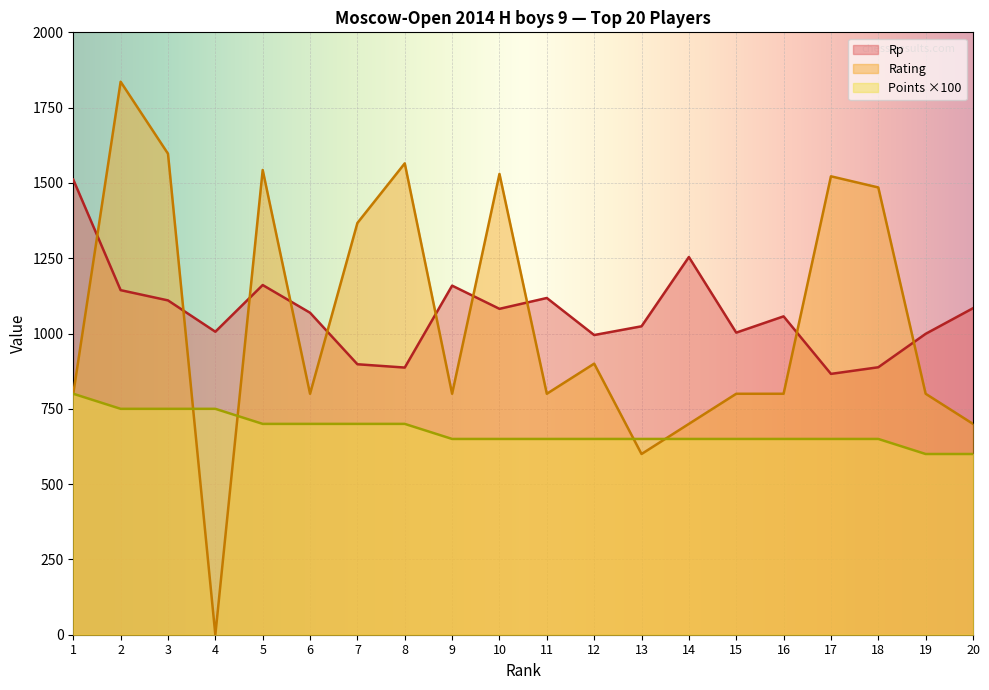

Reading left to right, extract all data points from this chart.

Points: 800	750	750	750	700	700	700	700	650	650	650	650	650	650	650	650	650	650	600	600
Rating: 800	1836	1597	0	1543	800	1367	1565	800	1530	800	900	600	700	800	800	1522	1485	800	700
Rp: 1511	1144	1110	1006	1161	1069	898	887	1159	1082	1118	995	1024	1254	1003	1057	866	888	999	1084